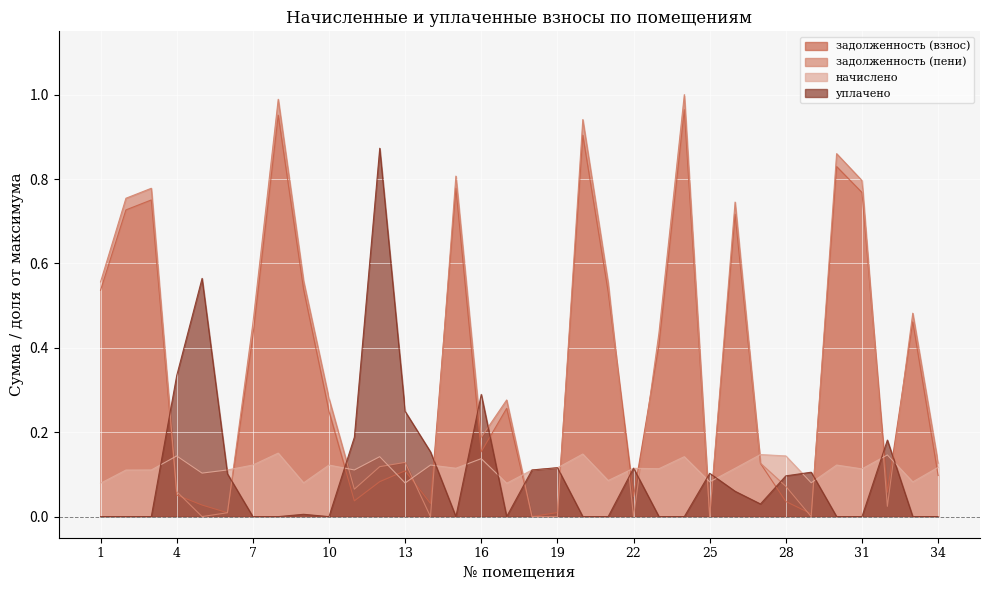

Is it true that задолженность (взнос) equals 0.2 at 7?

False